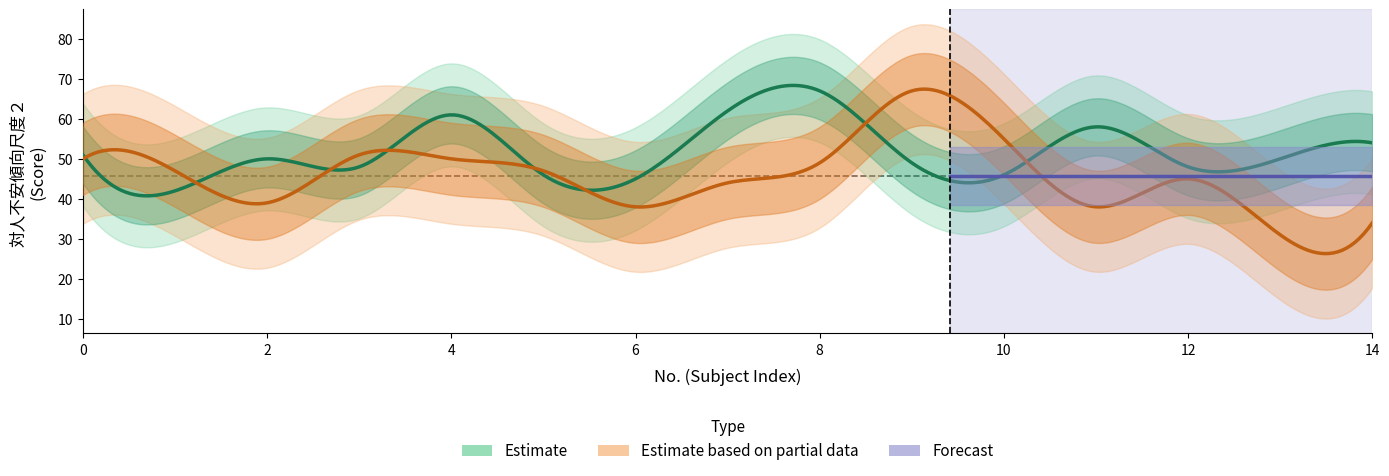

What is the maximum value shown in the chart?

67